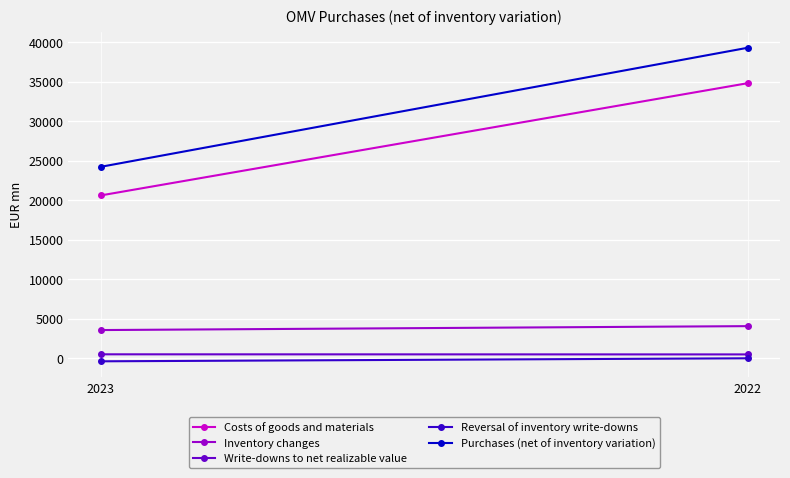

How many Write-downs to net realizable value values are between 466 and 479?

2